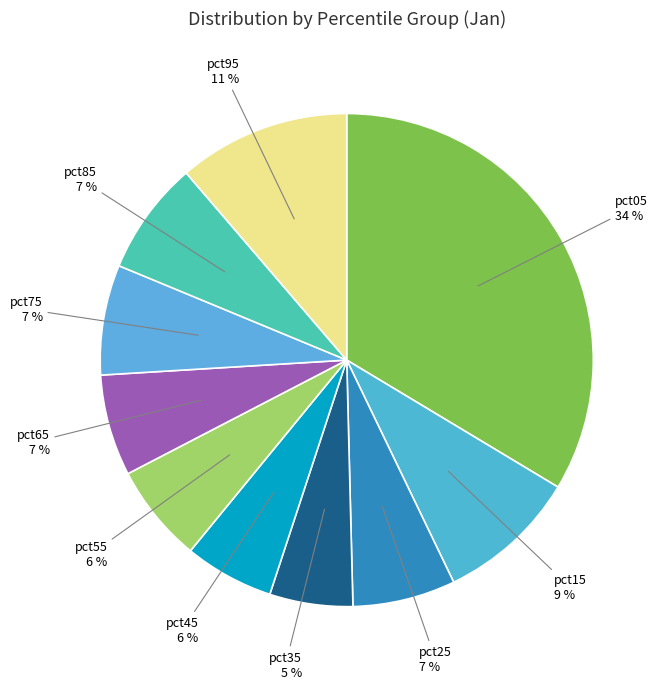

Is the sum of pct55 and pct15 greater than half?

No